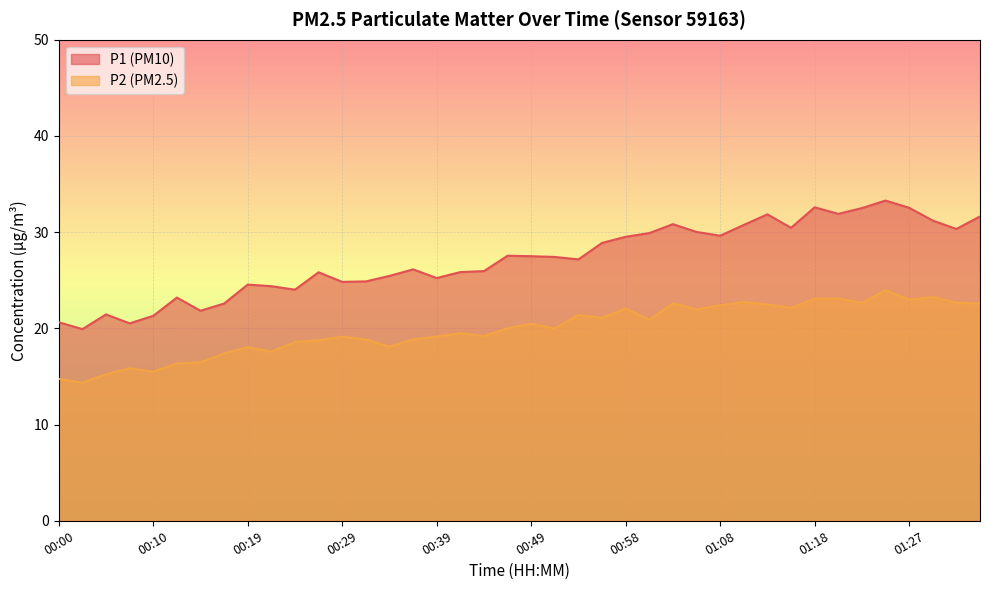

At which label does P2 first exceed 20?

00:46